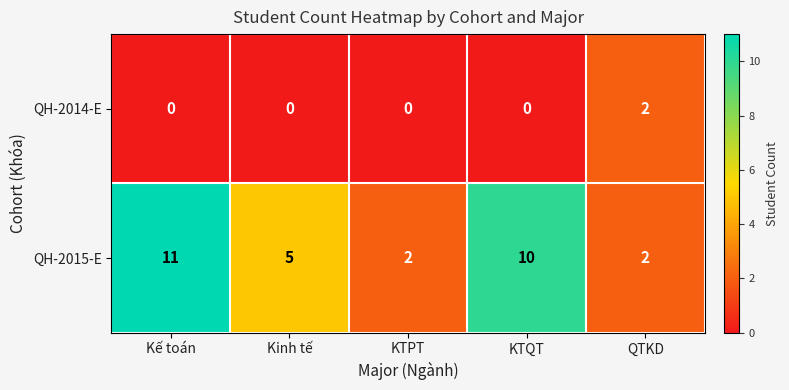

What is the difference between the maximum and minimum values in the QH-2015-E series?

9